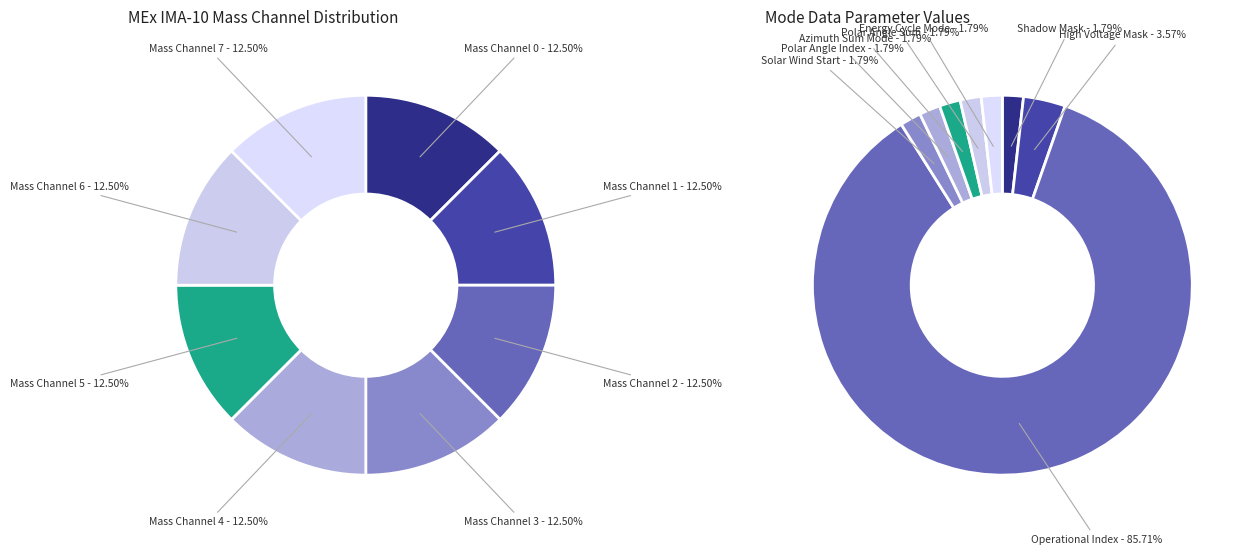

True or false: Mass Channel 0 accounts for 1% of the total.

False